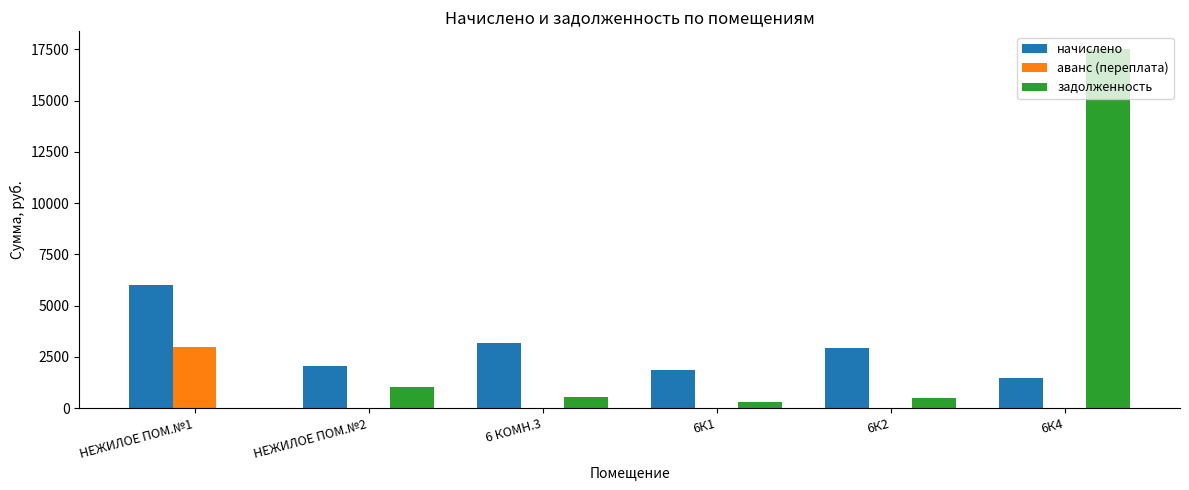

What is the sum of the начислено values at 6 КОМН.3 and НЕЖИЛОЕ ПОМ.№2?

5197.5